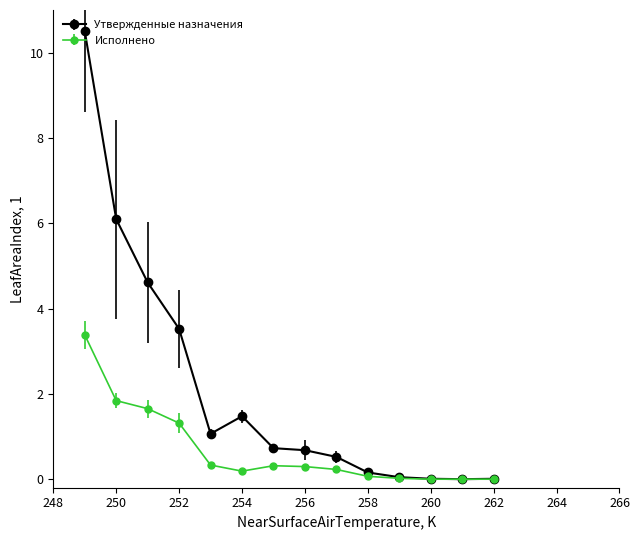

What are all the series names shown in the legend?

Утвержденные назначения, Исполнено